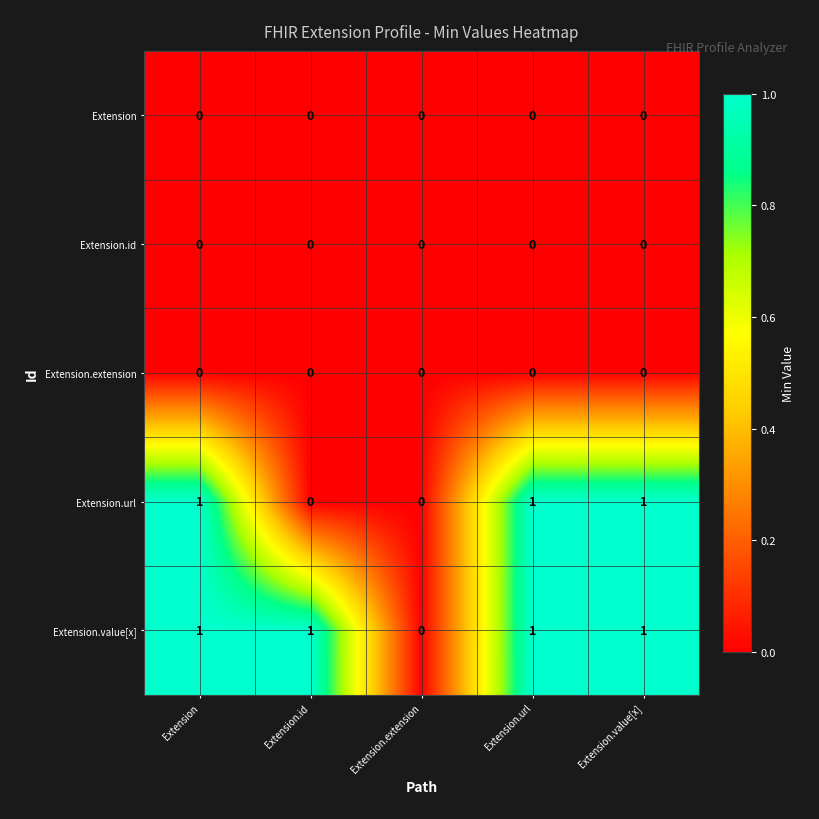

The value of Extension.extension at Extension is 0. True or false?

True